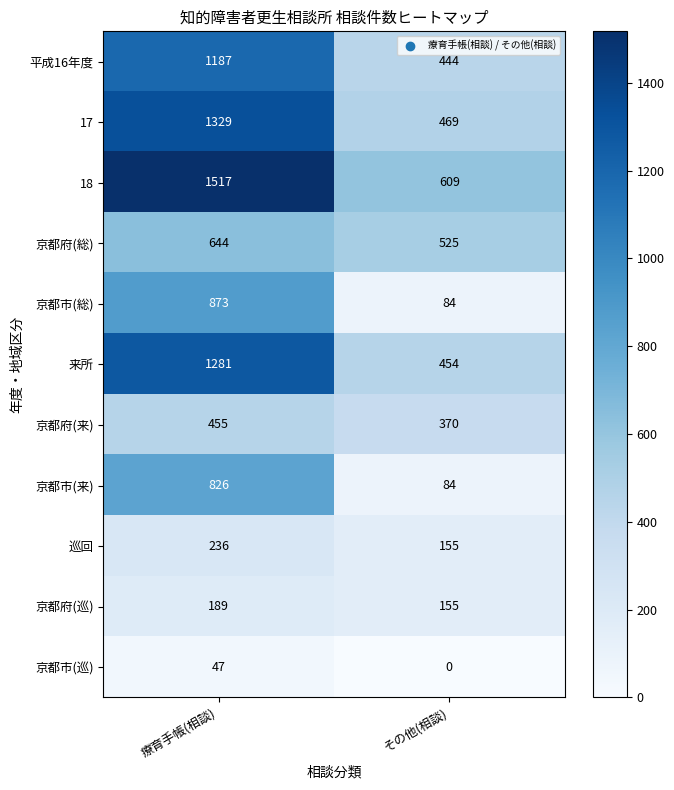

Between 療育手帳(相談) and その他(相談), which series saw the biggest shift?

18